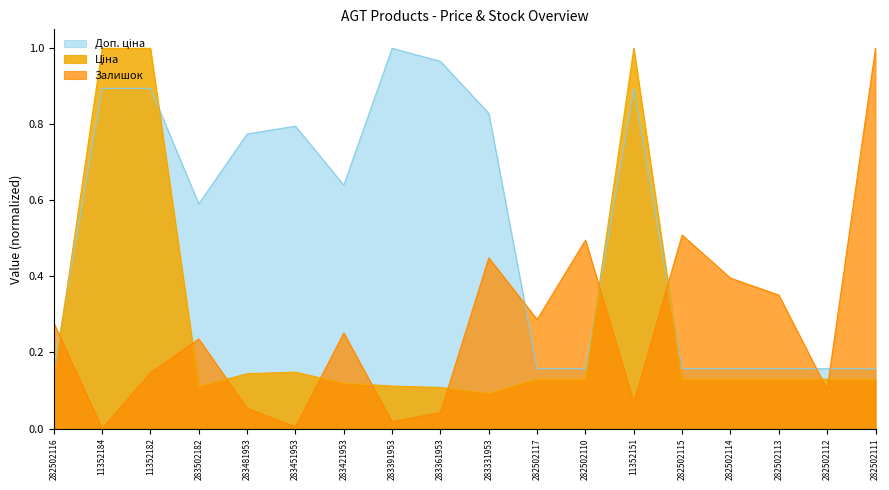

Which series has the widest spread of values?

Залишок